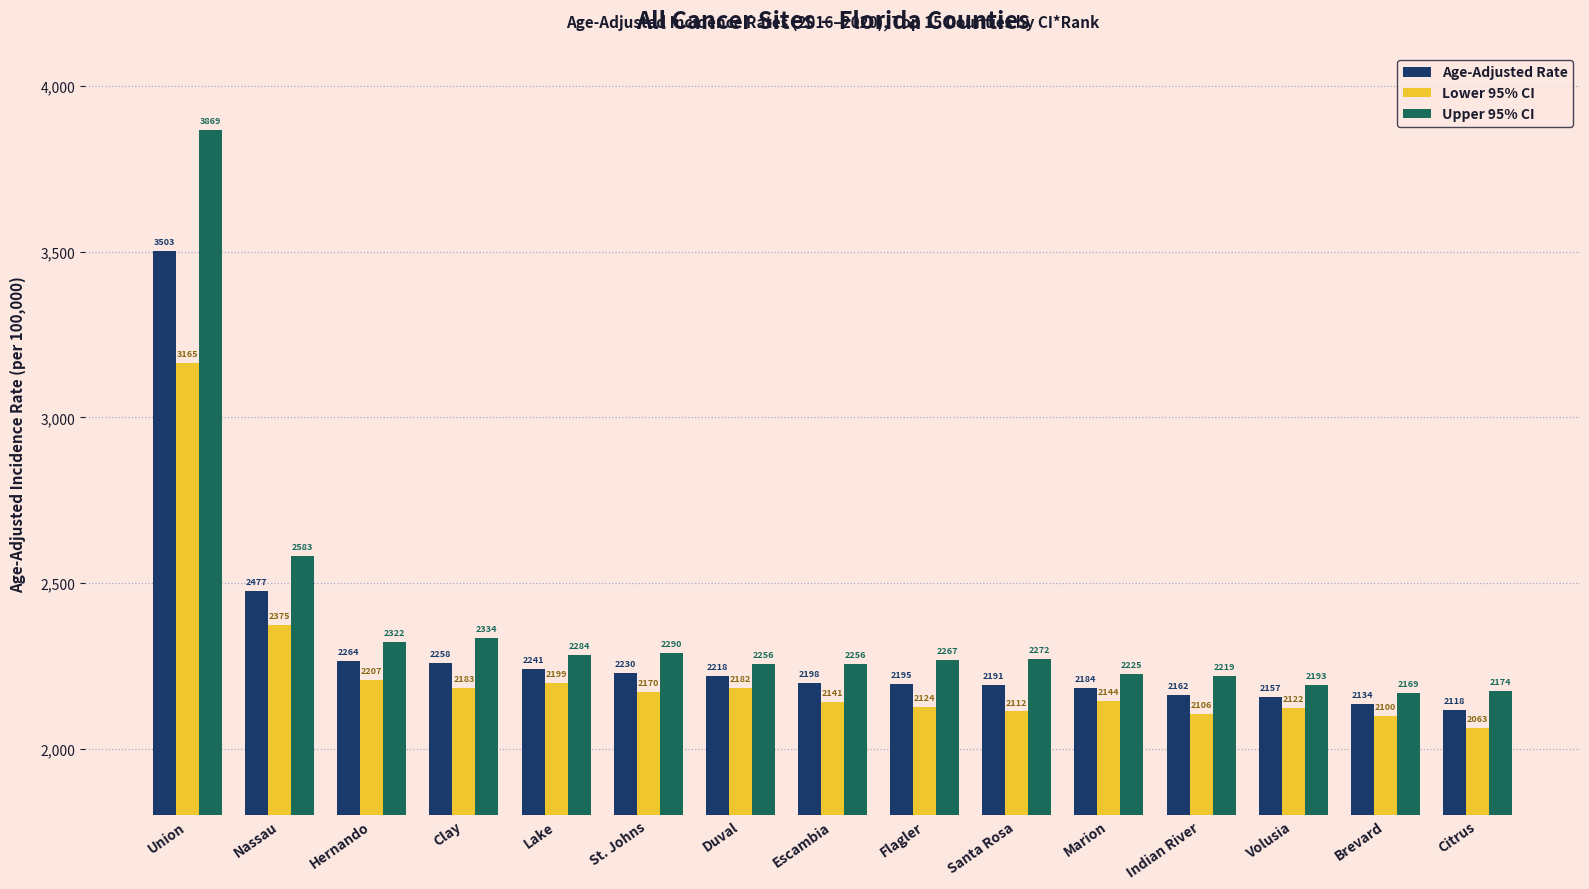

What is the sum of all Lower 95% CI values?

33392.5